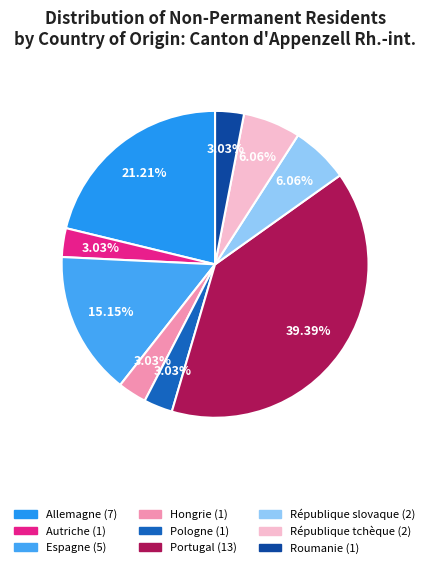

What is the smallest slice in the pie chart?

Autriche